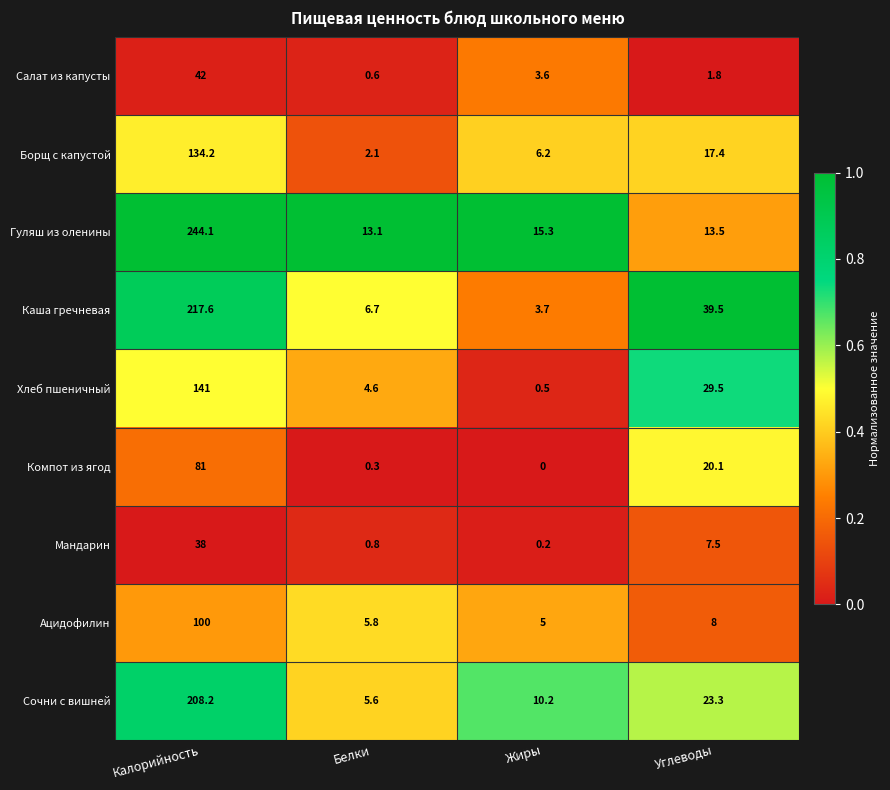

What is the approximate value of Сочни с вишней at Жиры?

10.2